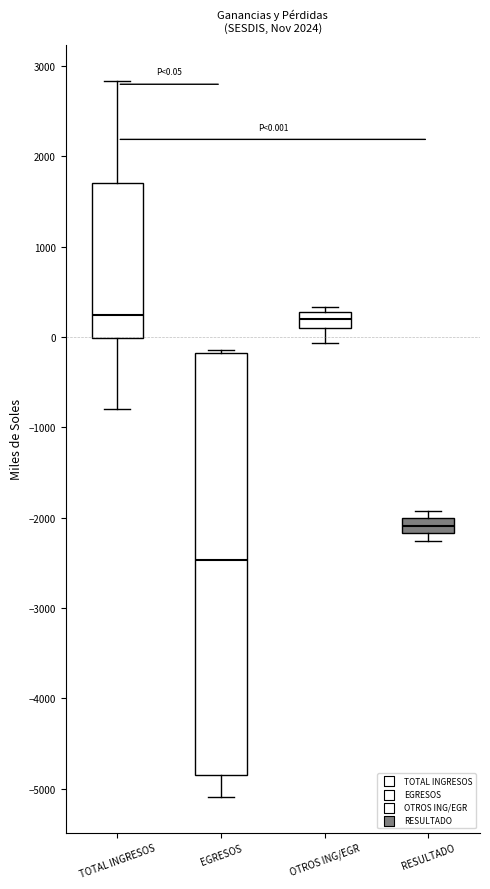

Which box's median line is the lowest?

EGRESOS